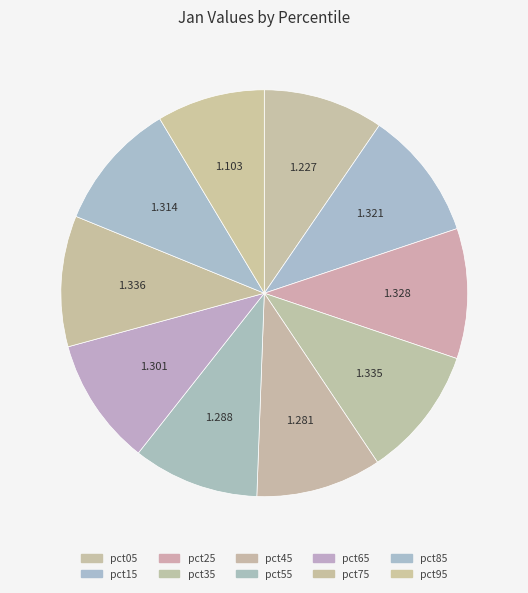

How many slices are in this pie chart?

10